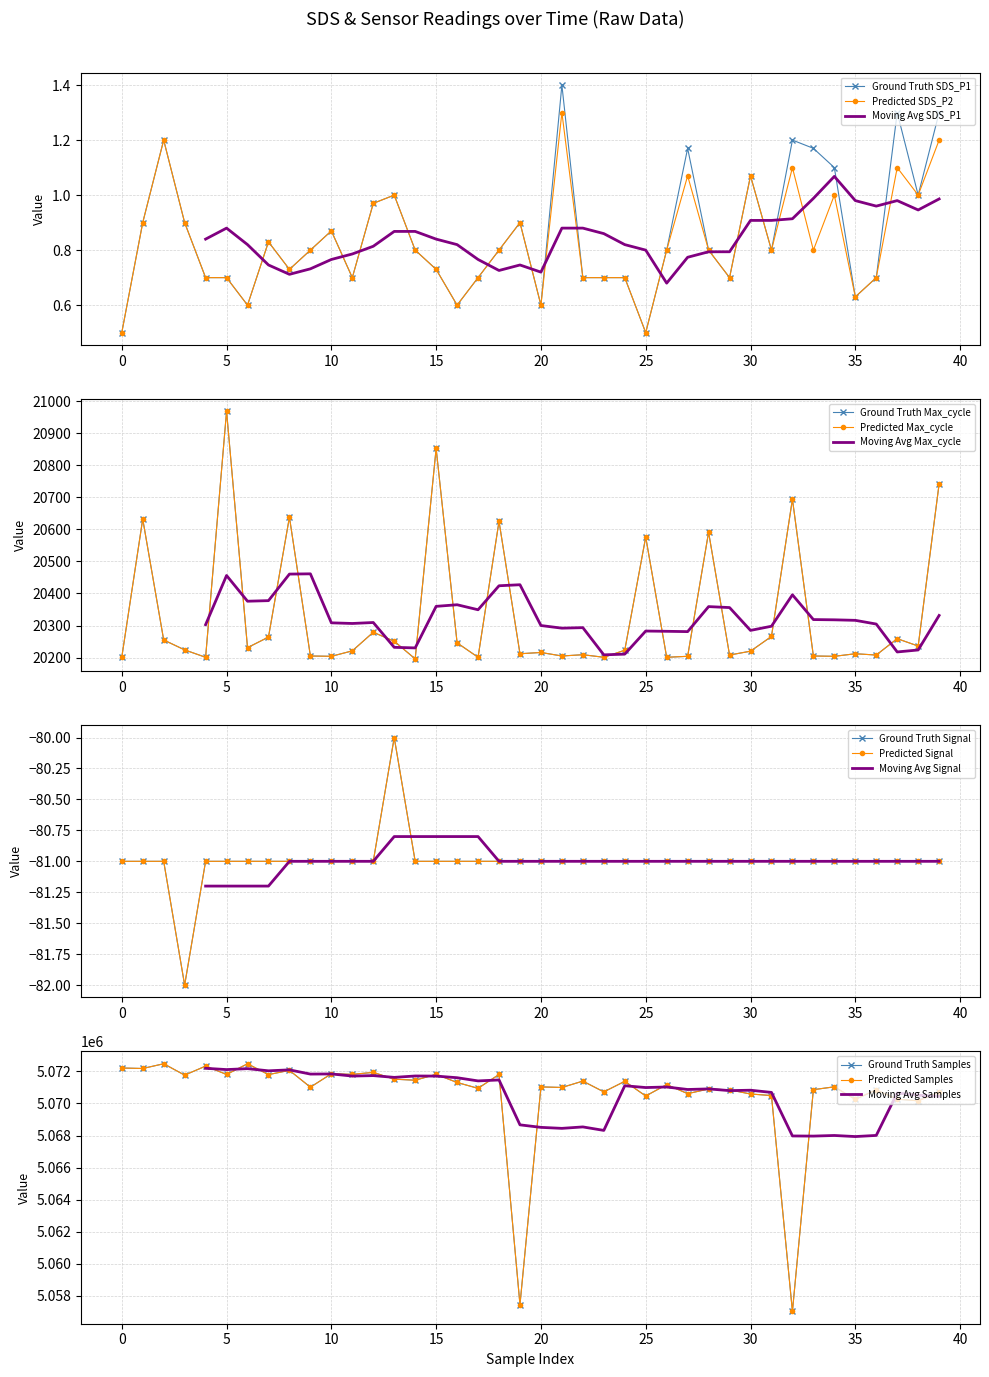

True or false: SDS_P1 and Signal cross at least once.

False